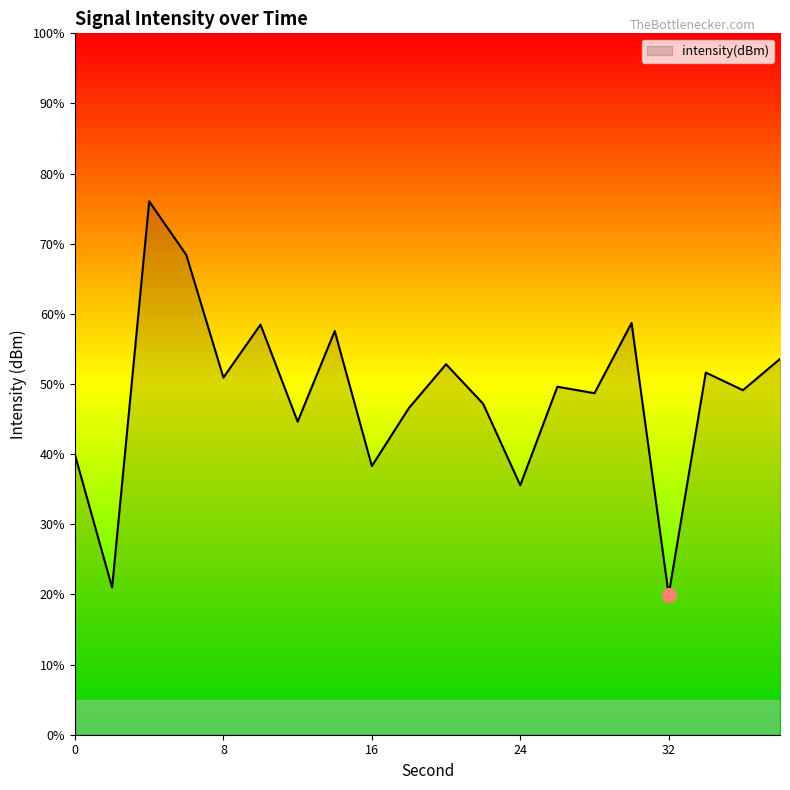

What is the difference between the maximum and minimum values?

56.1